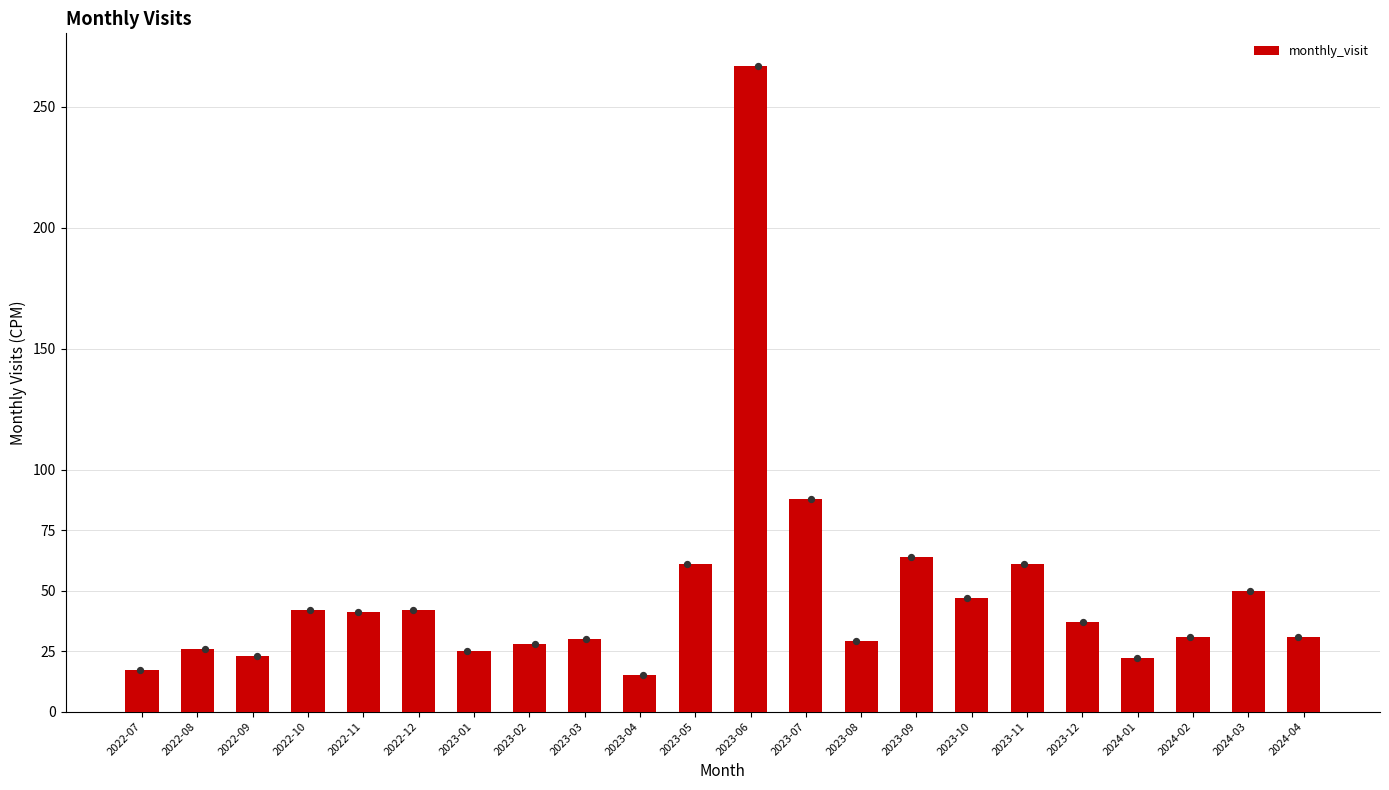

What is the change in value from 2022-08 to 2024-03?

+24